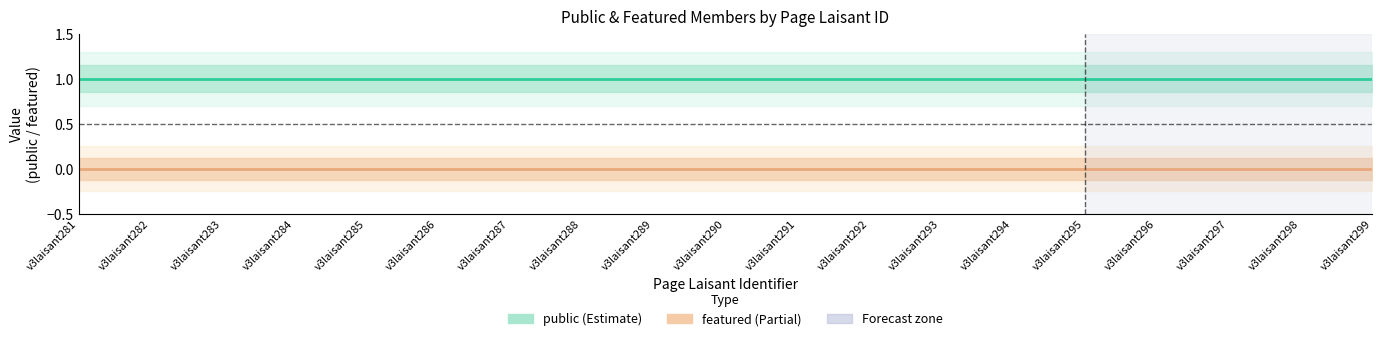

What are all the series names shown in the legend?

public, featured